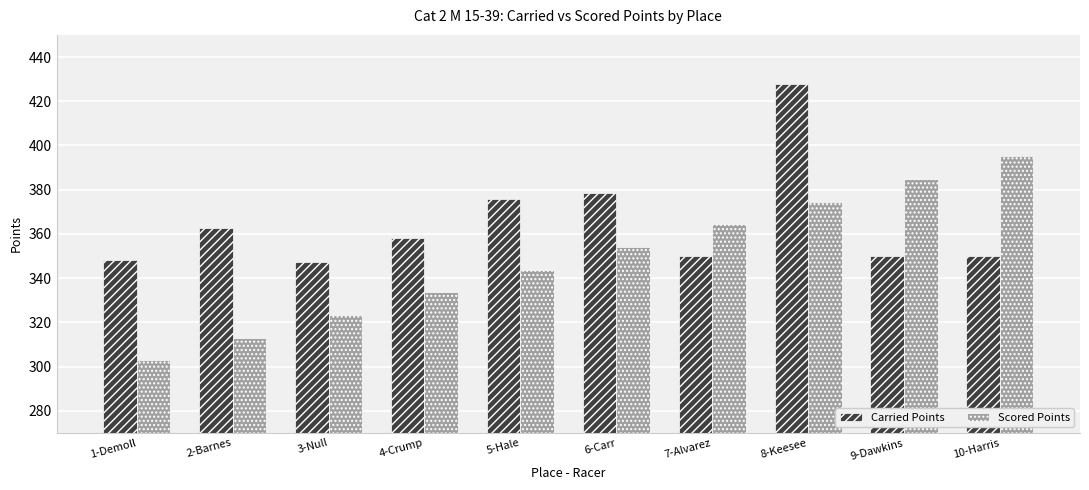

Is the value of Scored Points at 5-Hale greater than the value of Carried Points at 7-Alvarez?

No